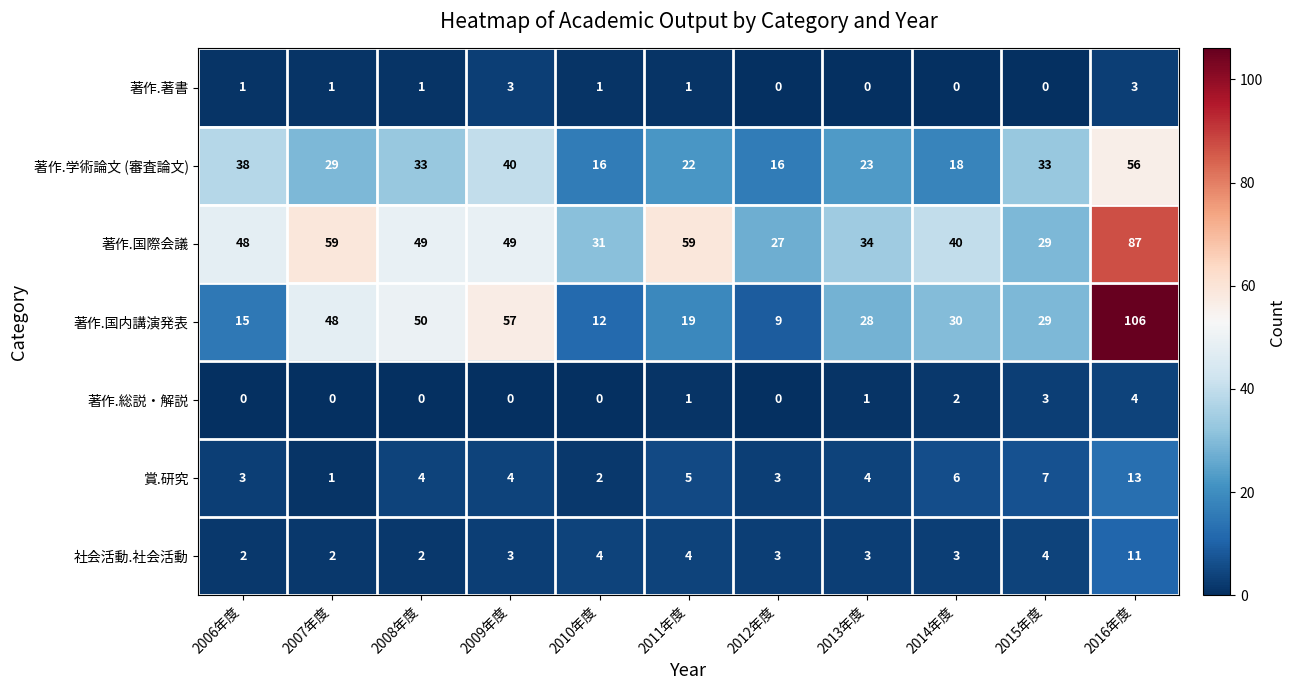

What is the difference between the highest and lowest values at 2008年度?

50